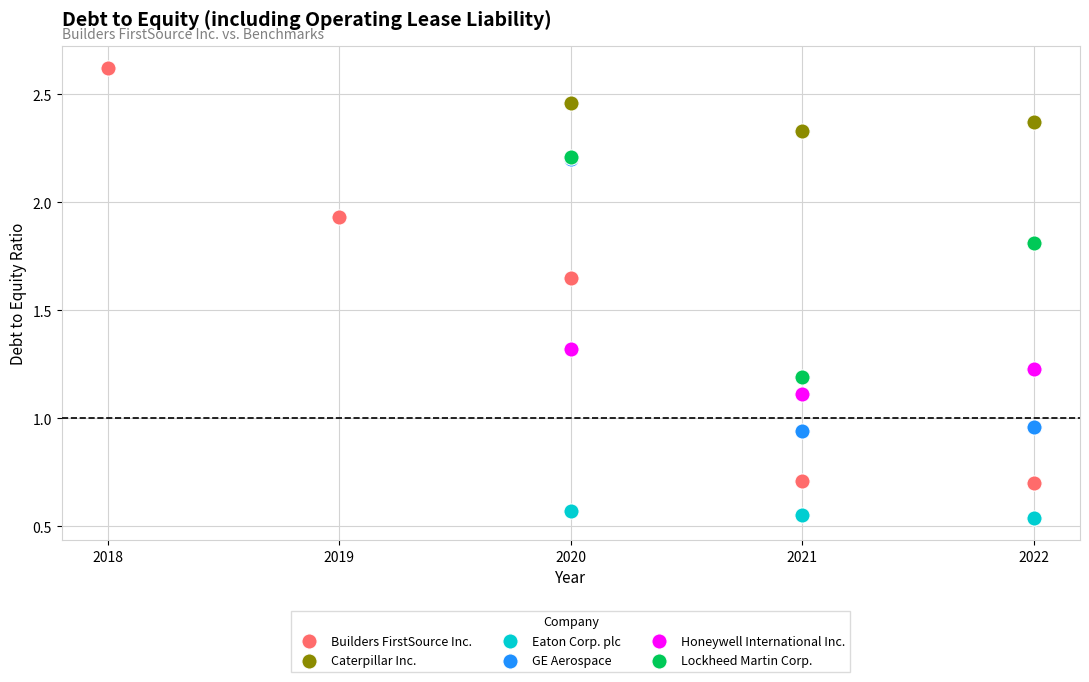

Which series contains the highest Y value?

Builders FirstSource Inc.